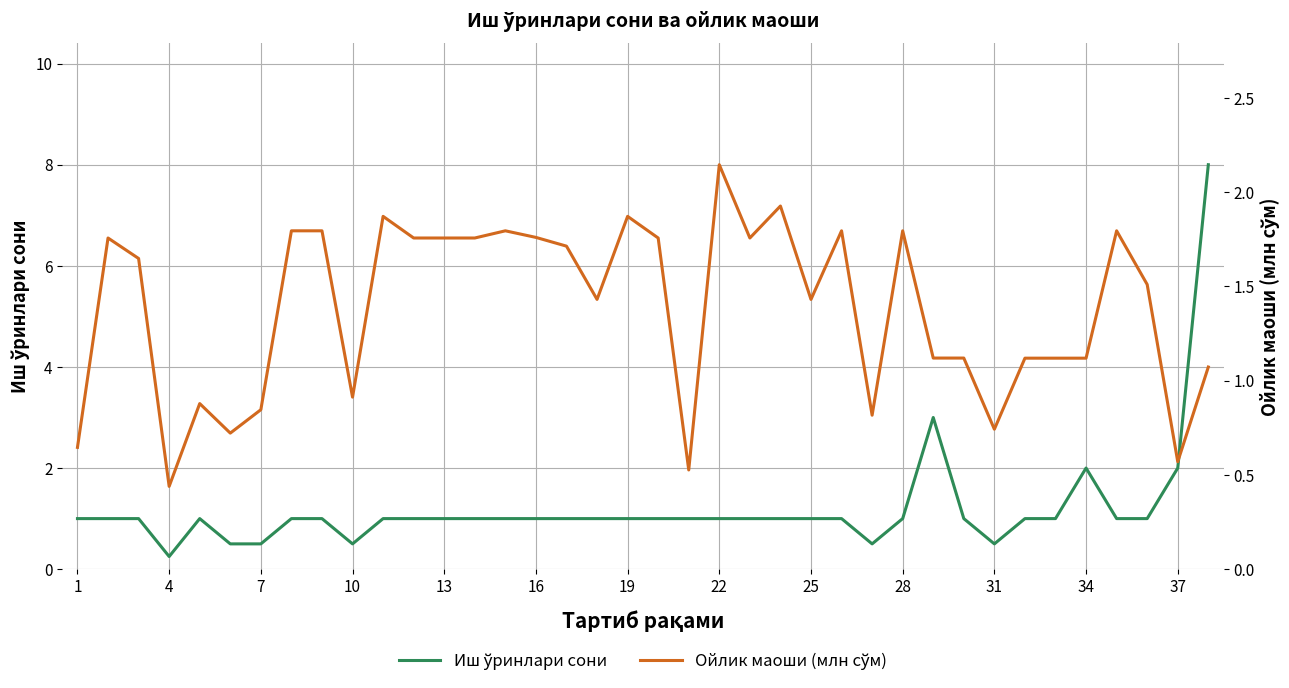

What are all the series names shown in the legend?

Иш ўринлари сони, Ойлик маоши (млн сўм)